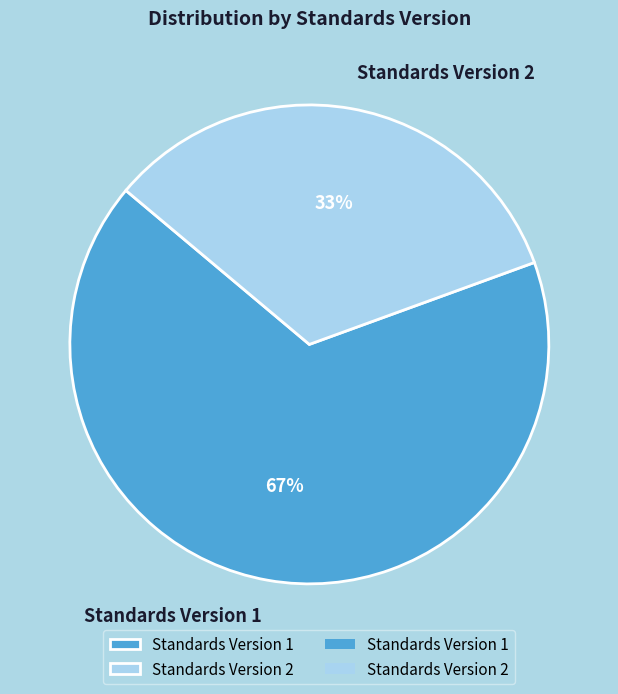

How many segments does this pie chart have?

2